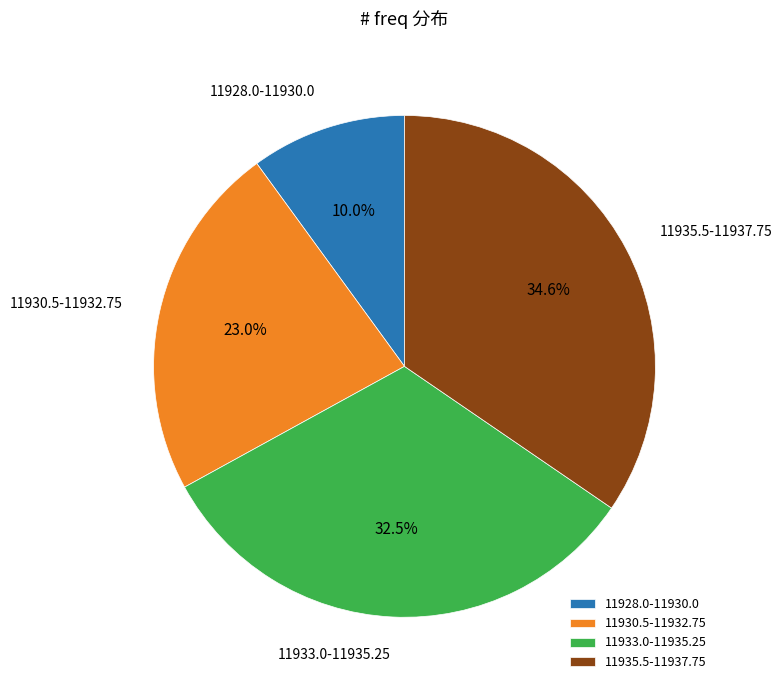

Which has a higher value, 11933.0-11935.25 or 11930.5-11932.75?

11933.0-11935.25